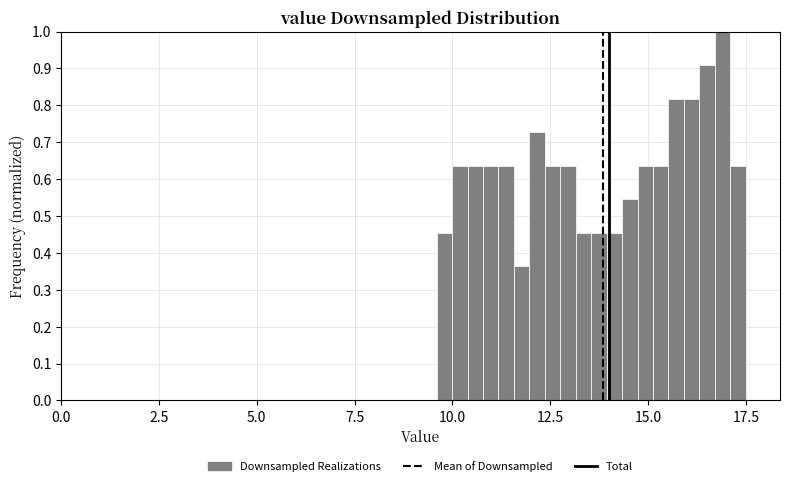

Read against the x-axis, roughly where is the centre of the tallest bar?

17.0